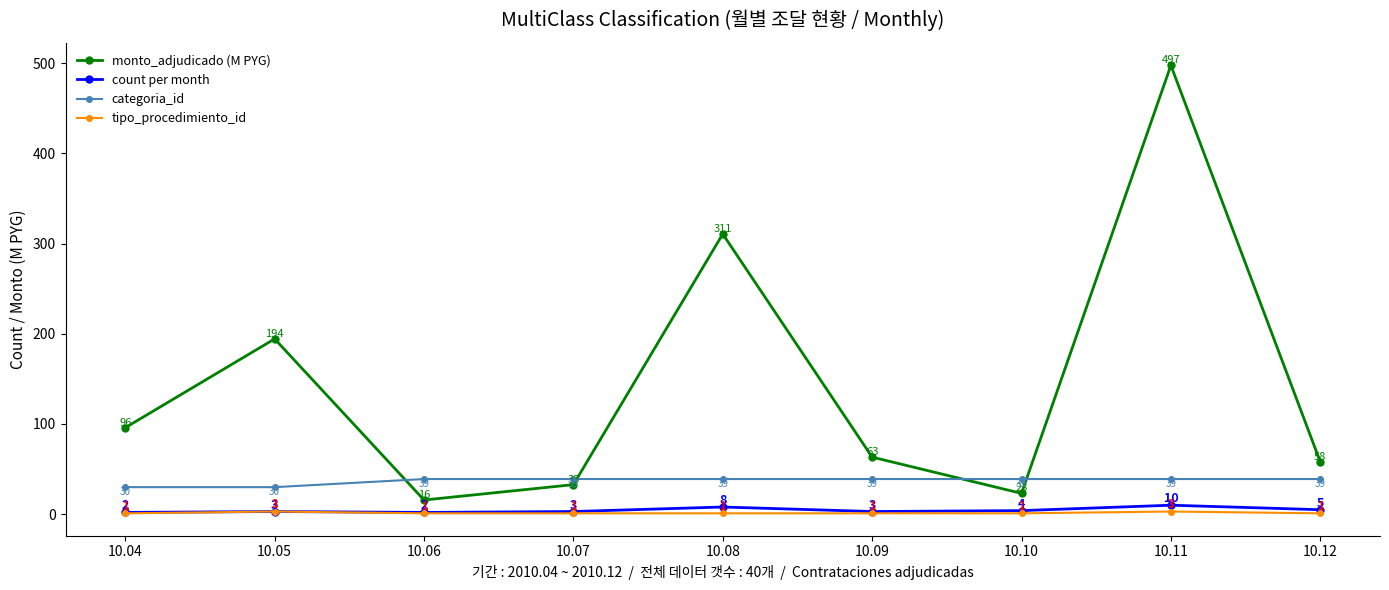

True or false: monto_adjudicado (M PYG) and count per month intersect in this chart.

False